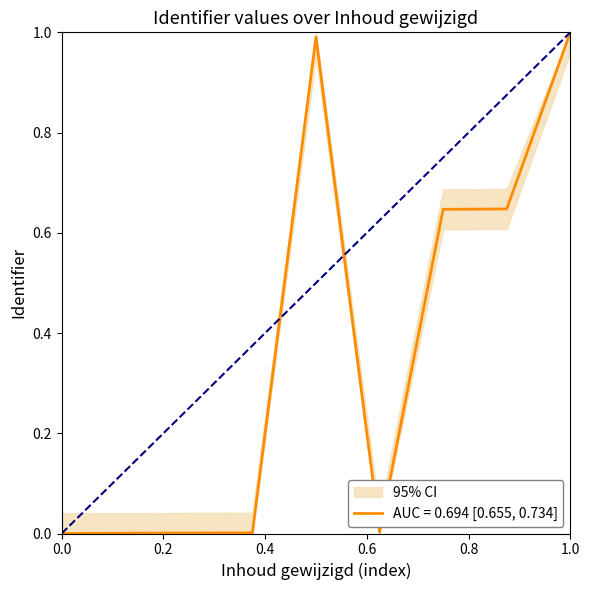

How many lines are shown in the chart?

1